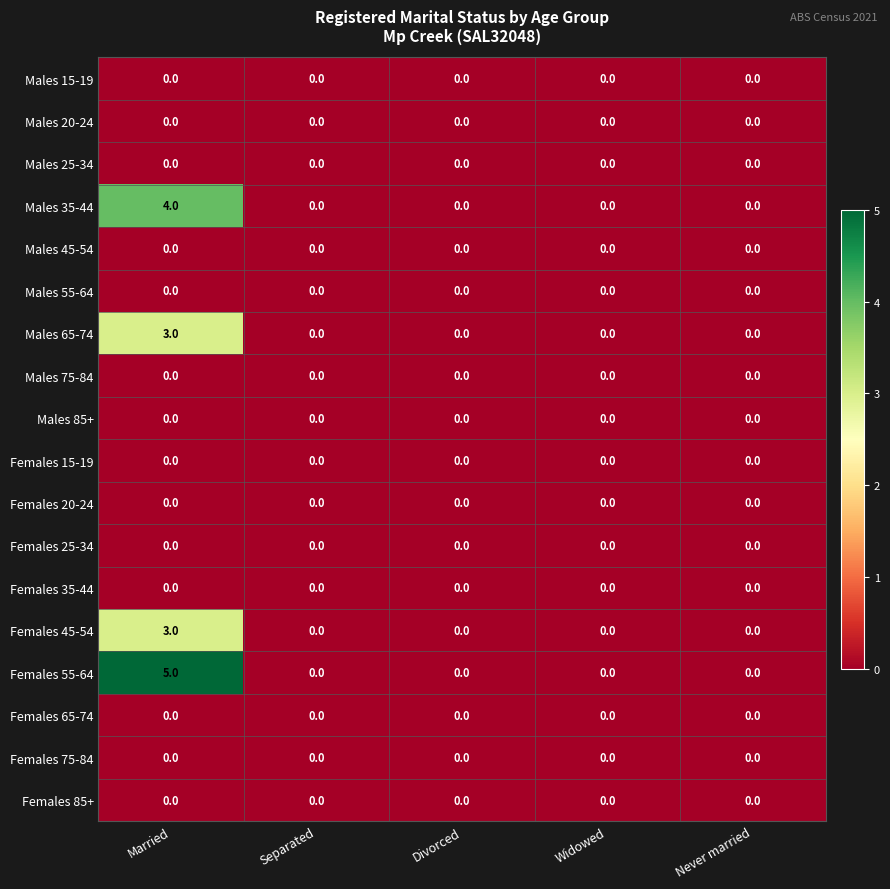

Between Married and Widowed, which series saw the biggest shift?

Females 55-64